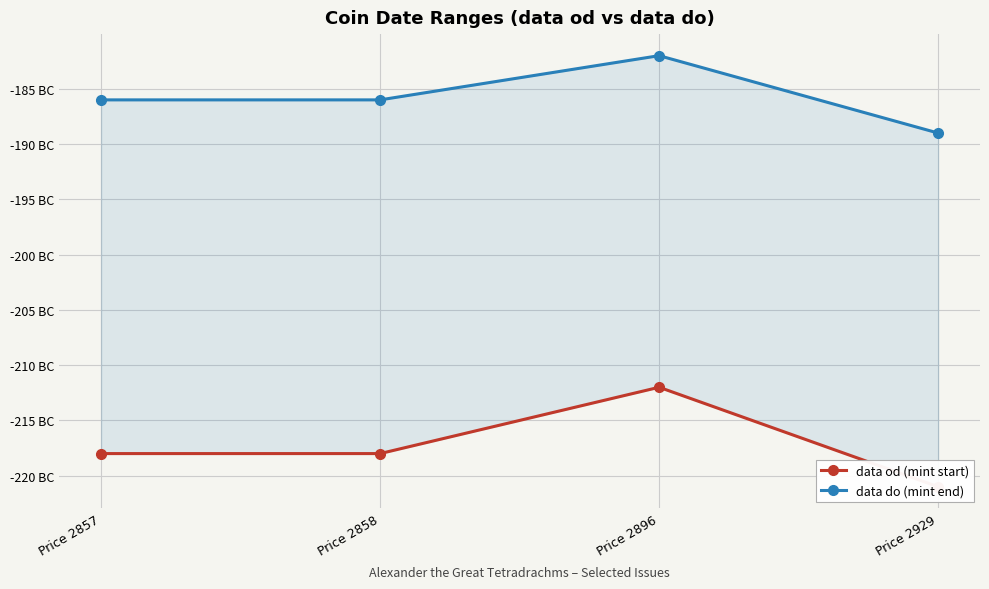

What are all the series names shown in the legend?

data od (mint start), data do (mint end)